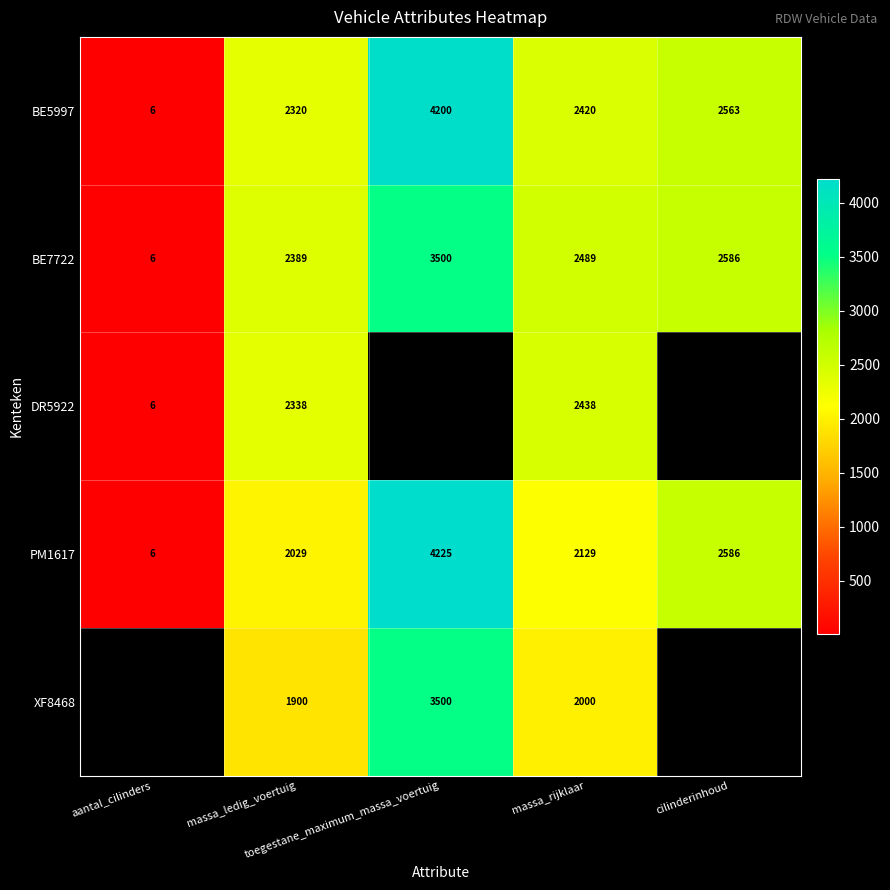

How many categories are shown in the chart?

5